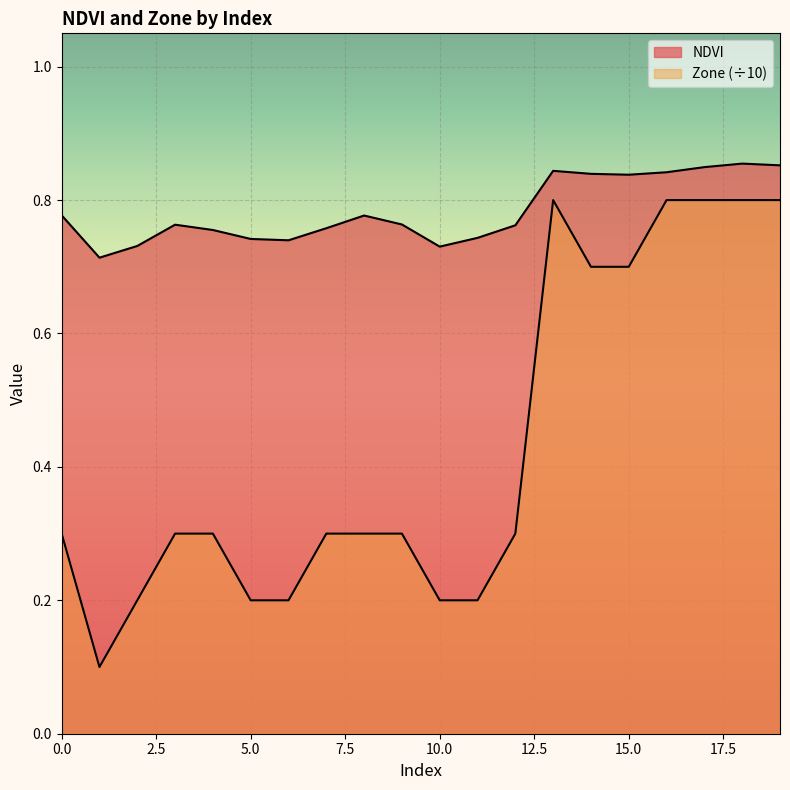

Which series changed the most between 0 and 18?

Zone